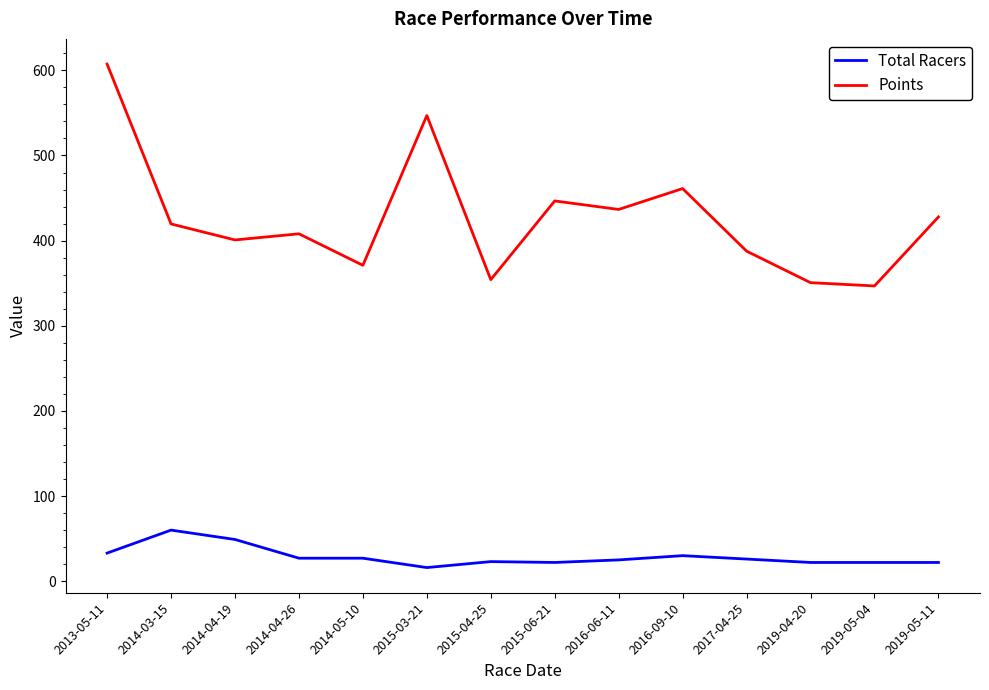

List the series in order of their peak value, highest first.

Points, Total Racers